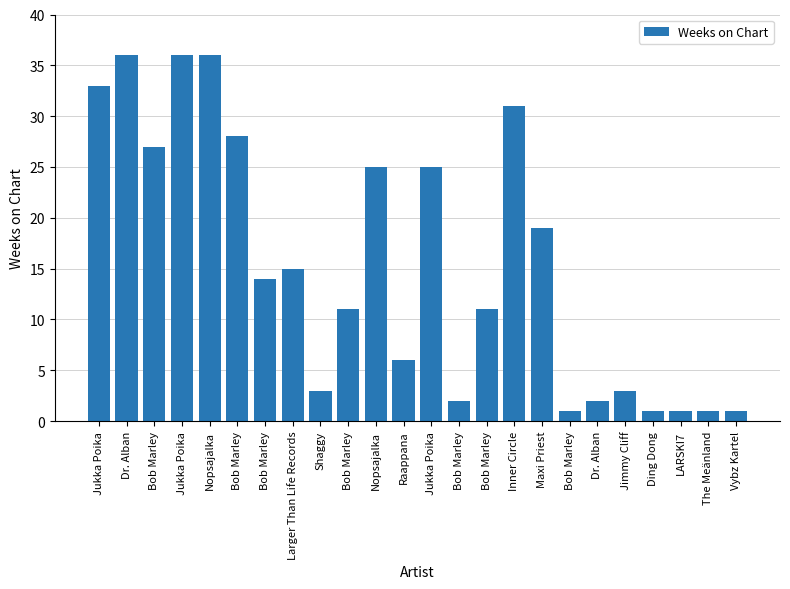

What is the value of the 2nd bar from the left?

36